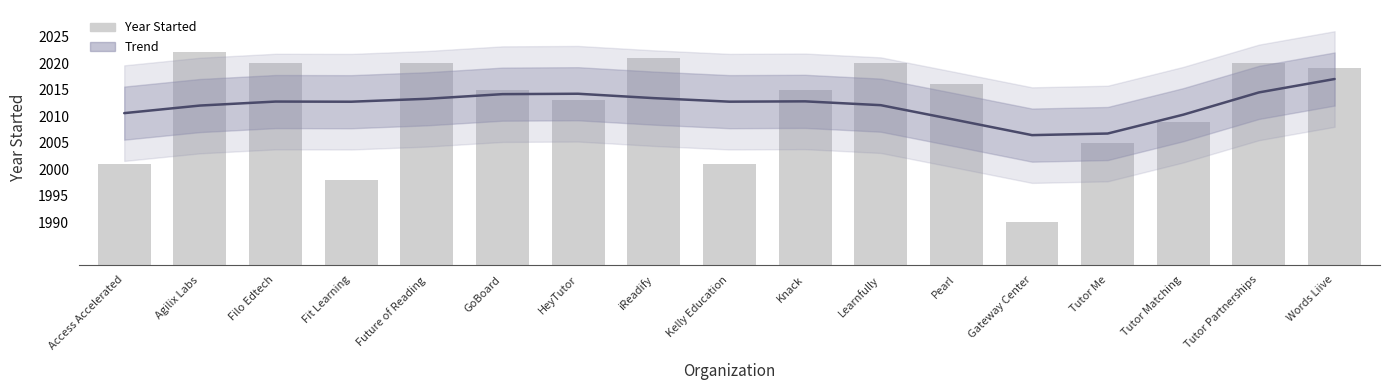

What is the difference between the maximum and minimum values in the Year Started series?

32.0